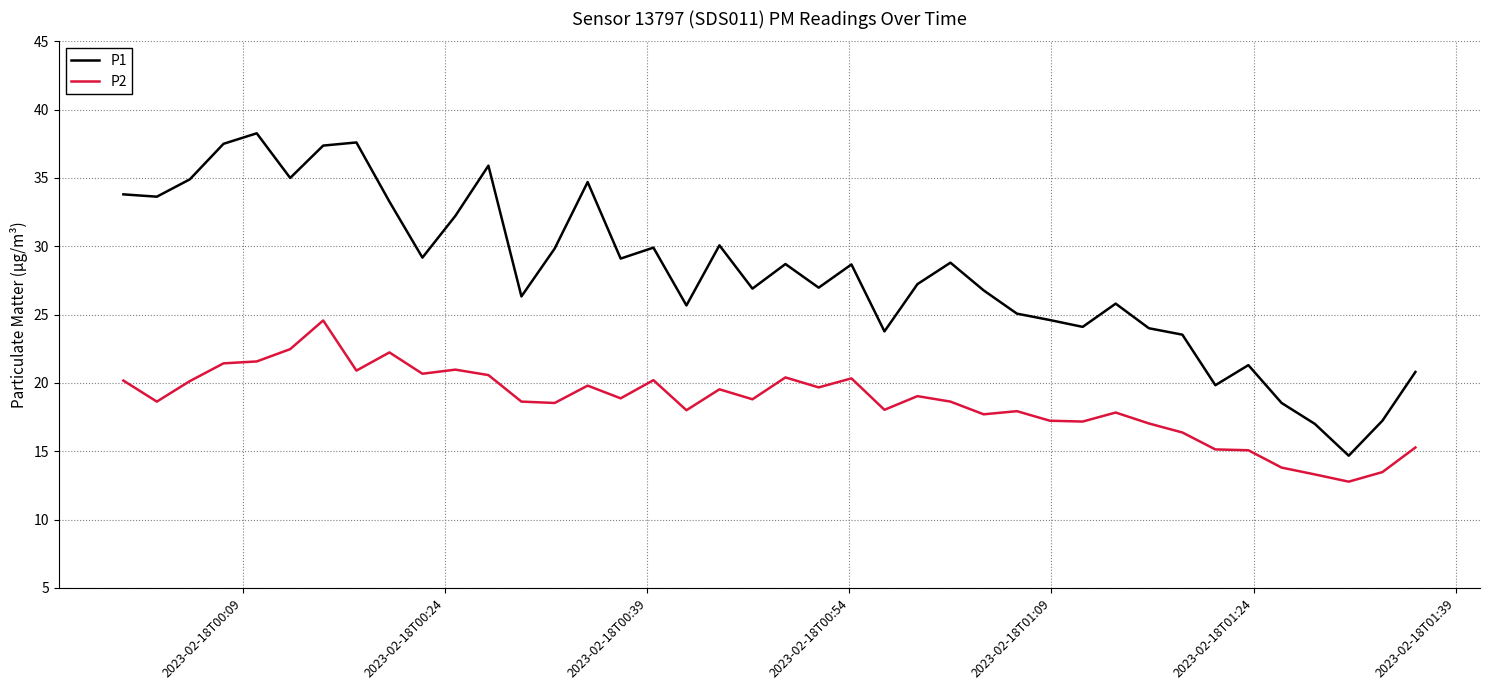

Which series has the largest range (max minus min)?

P1